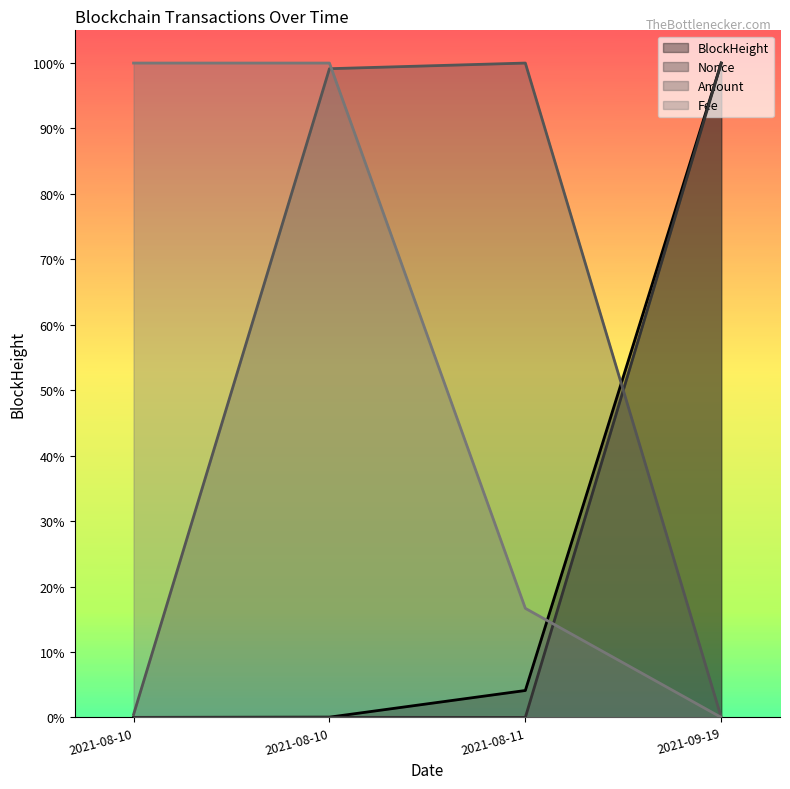

What is the sum of the Fee values at 2021-08-11 23:57:00 and 2021-09-19 09:18:00?

2.0